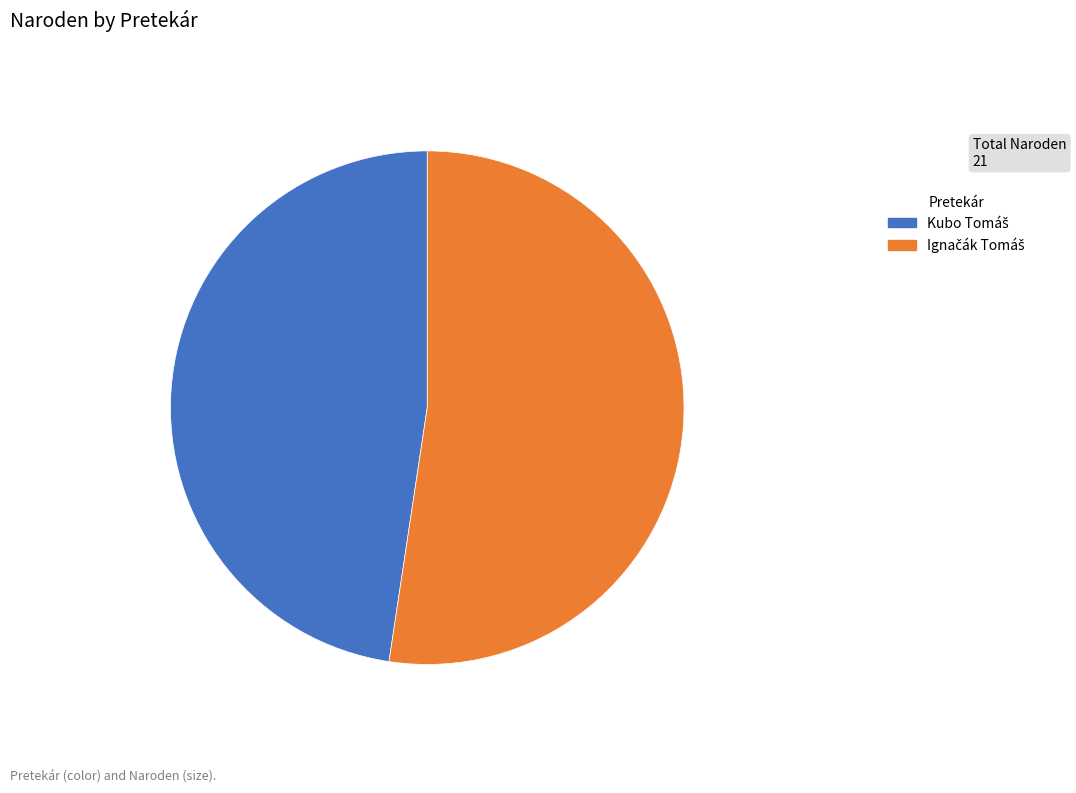

Is there any slice that represents more than half of the pie?

Yes